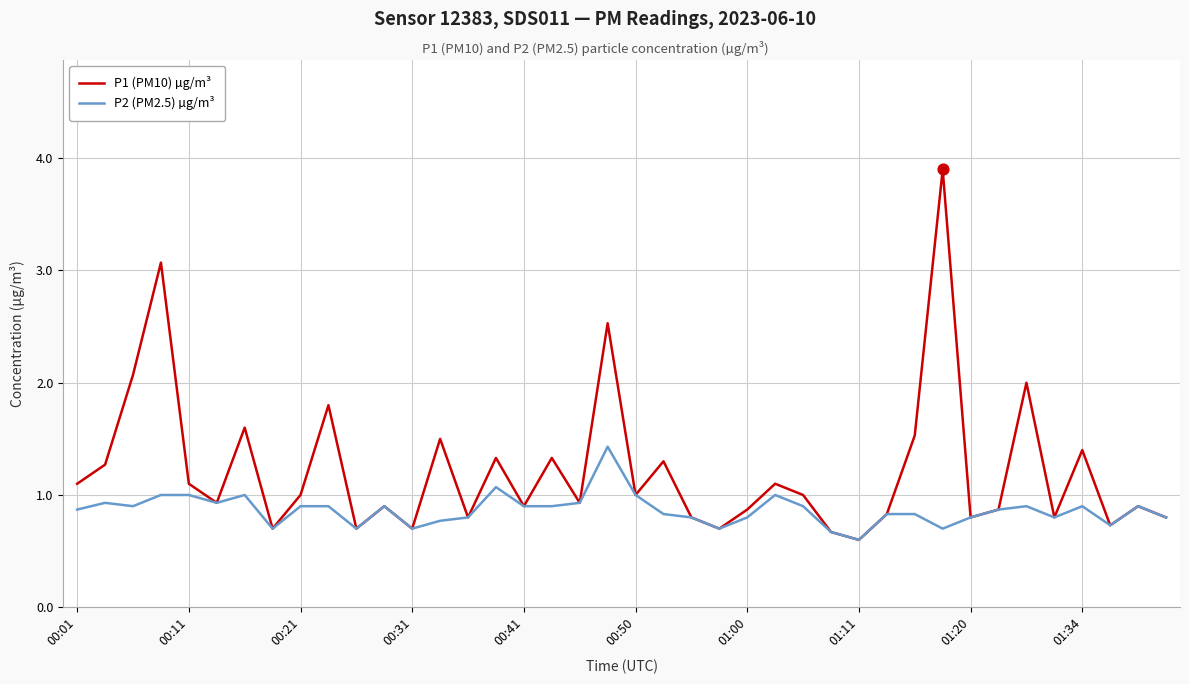

At how many categories does at least one series exceed 0?

40